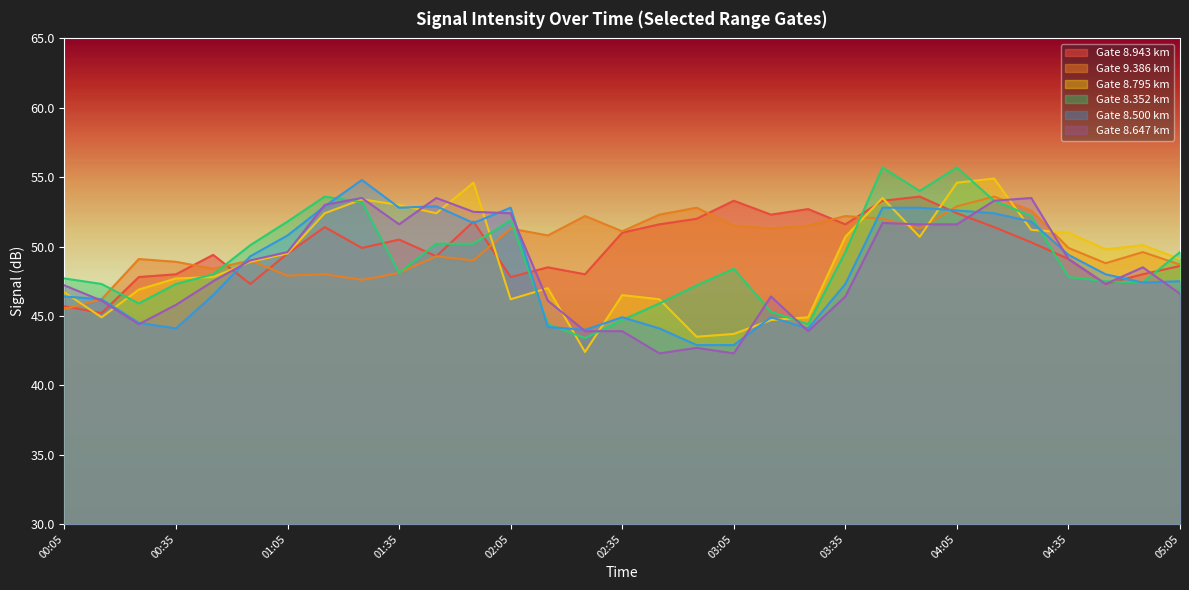

The 9.386 series shows 49.6 at 04:55. True or false?

True